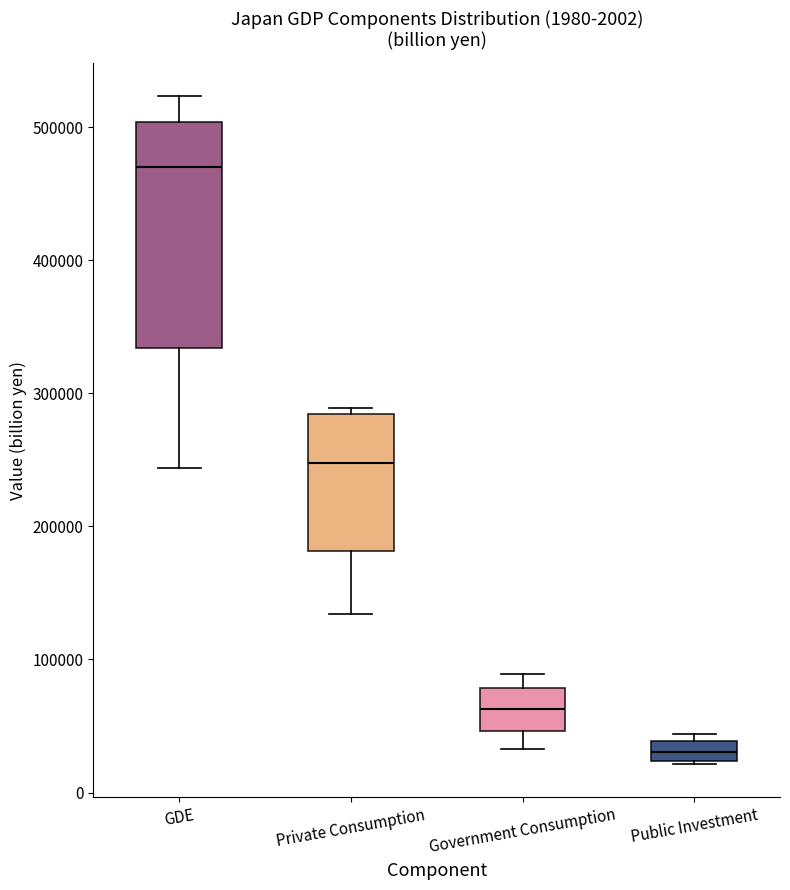

Which box is the tallest, from its lower edge to its upper edge?

GDE